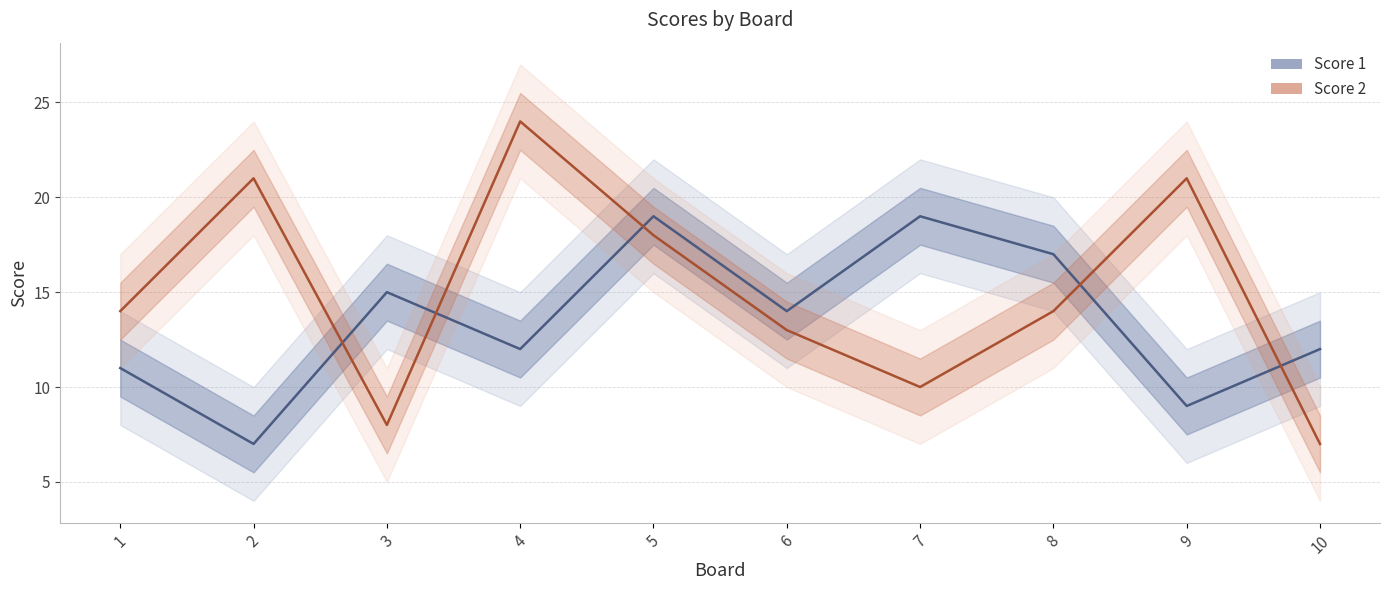

Between which two adjacent categories do Score 2 and Score 1 first intersect?

2 and 3